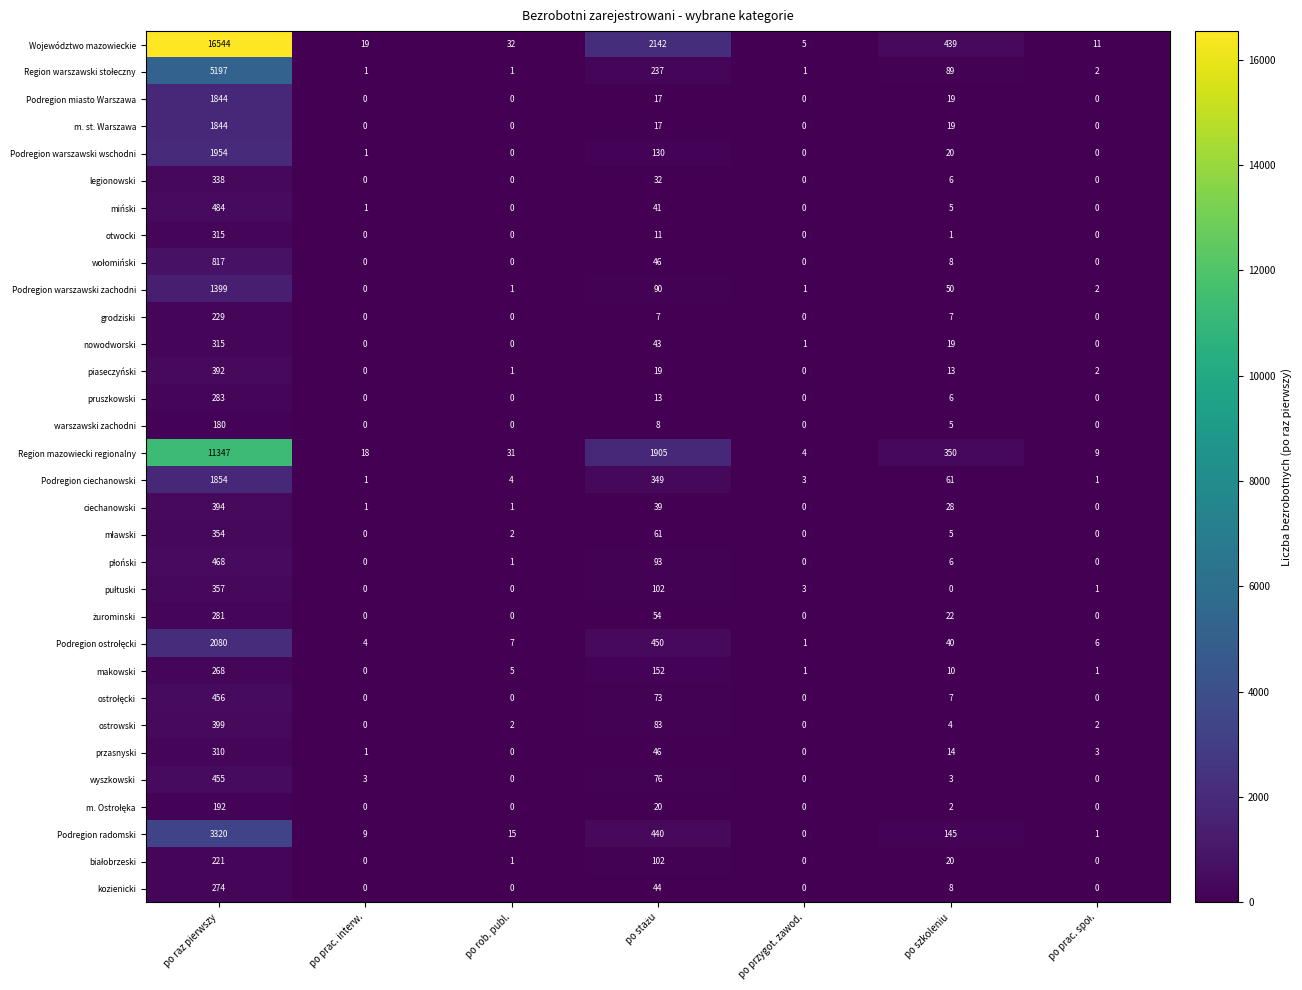

At which label does Podregion warszawski zachodni reach its peak?

po raz pierwszy